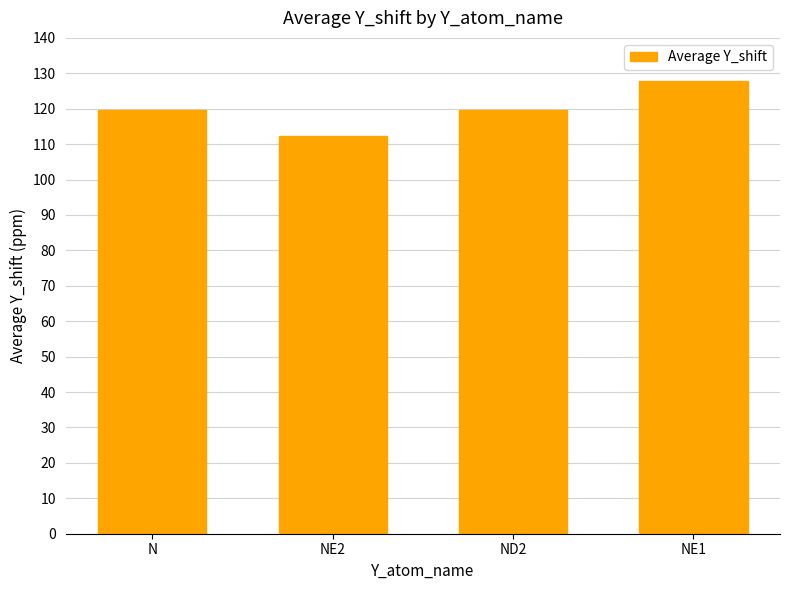

How many bars are there in total?

4